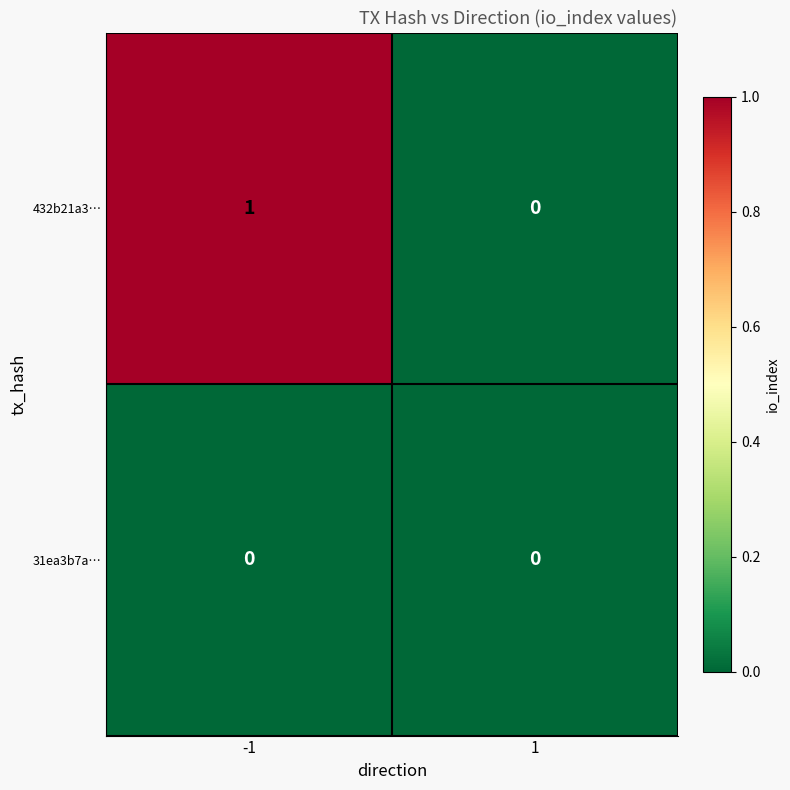

The value of 31ea3b7a… at 1 is 0. True or false?

True